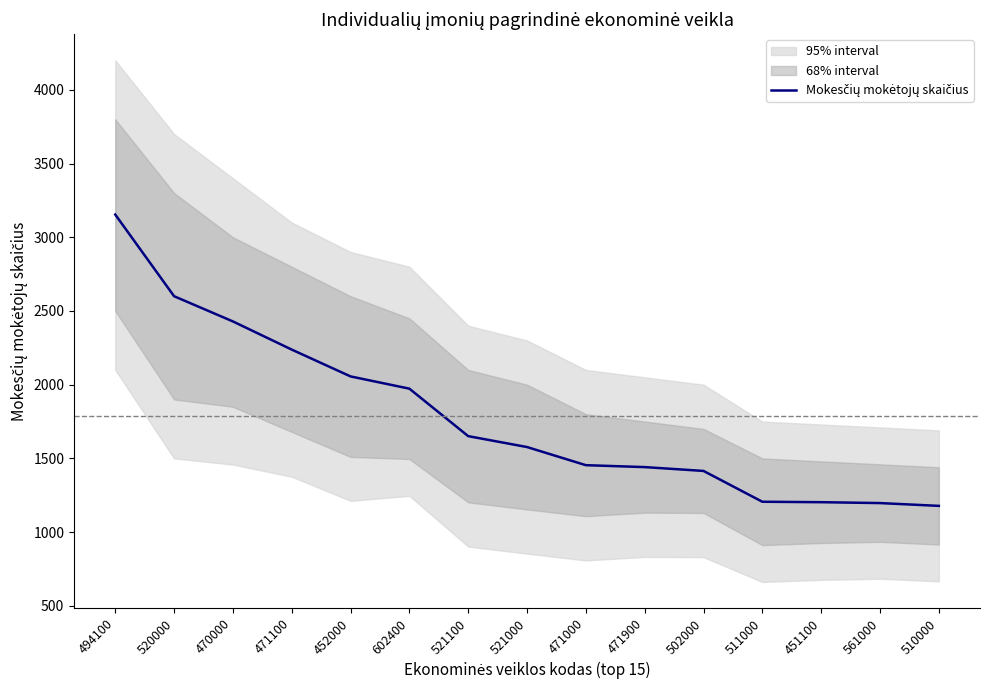

How many categories are shown in the chart?

15